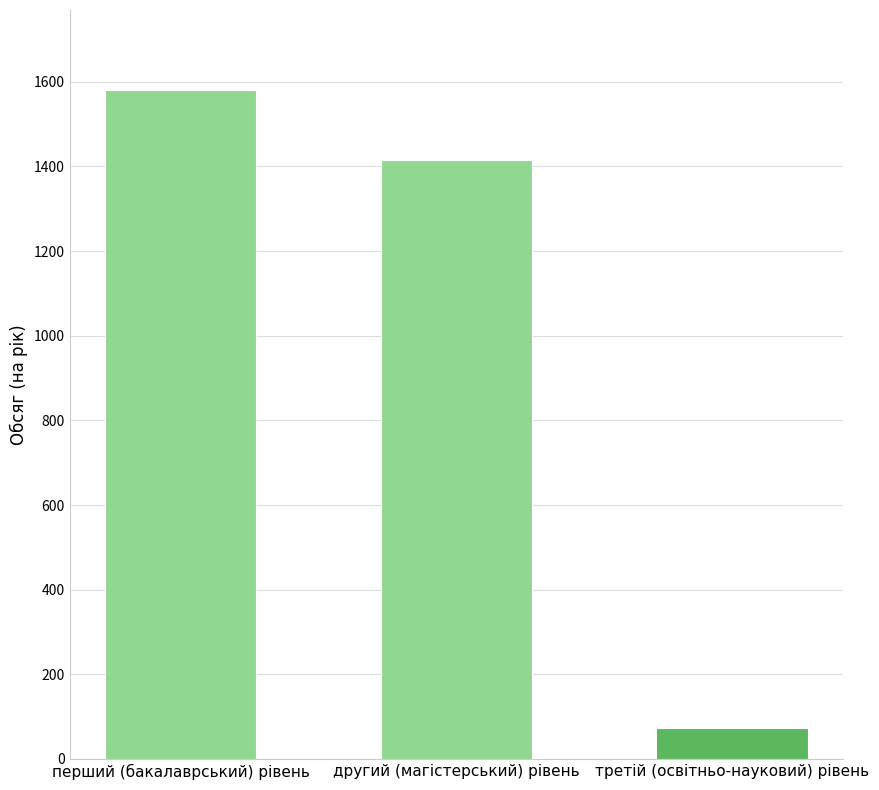

How many series are shown in this chart?

1